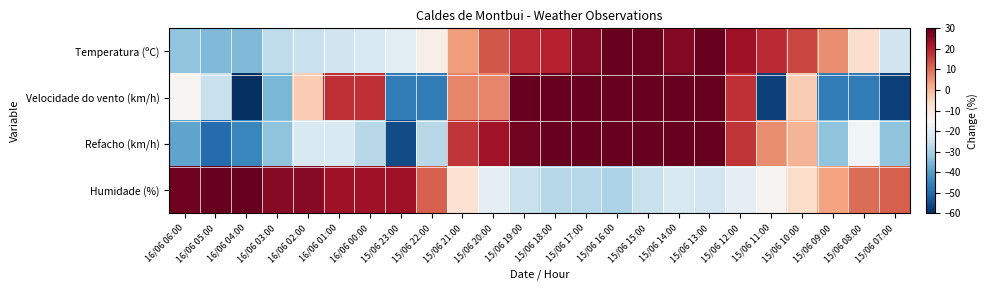

Between 16/06 06:00 and 15/06 09:00, which is larger?

15/06 09:00